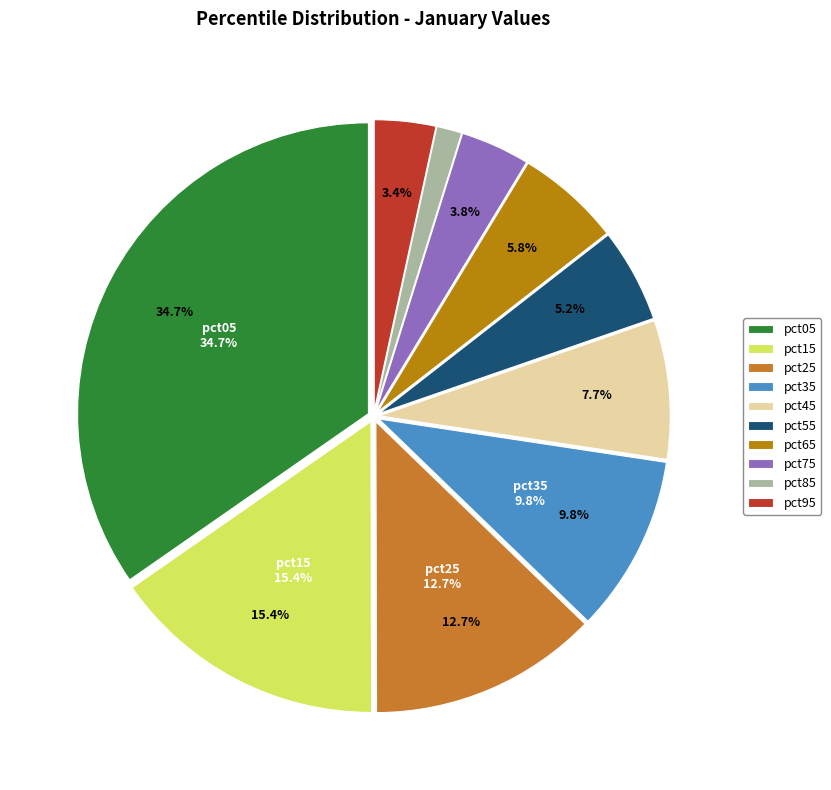

How many slices are in this pie chart?

10